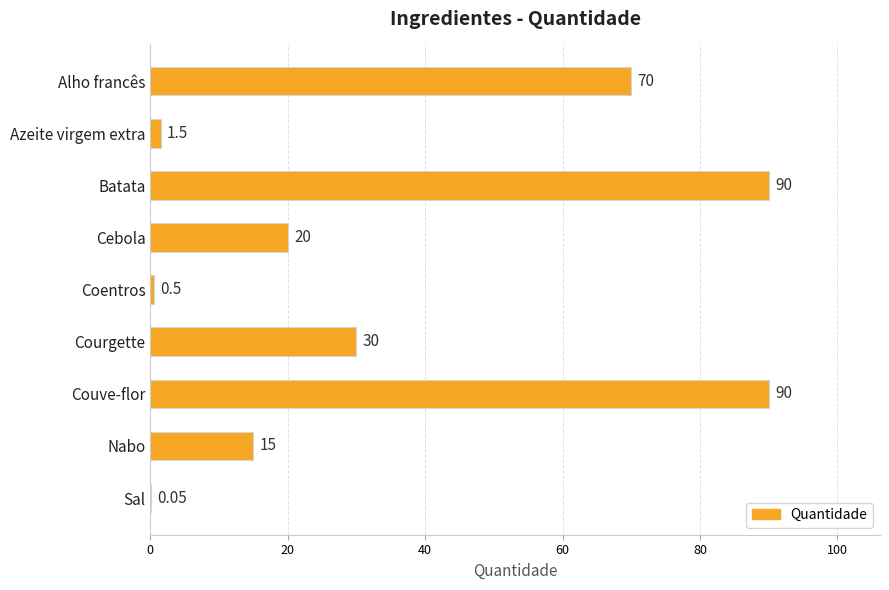

Where is the data nearest to the value 45?

Courgette